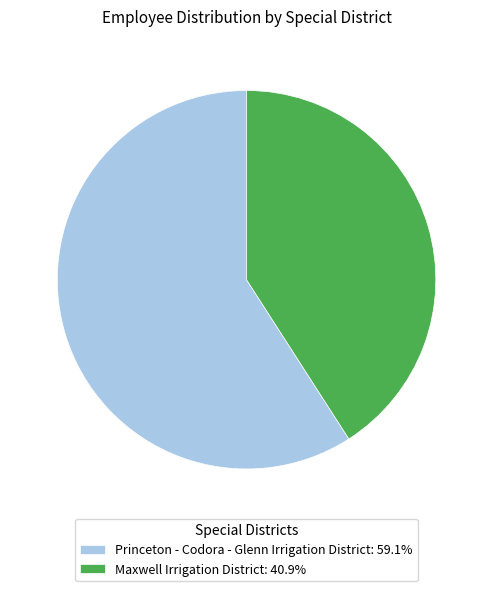

Rank the categories by value from highest to lowest.

Princeton - Codora - Glenn Irrigation District, Maxwell Irrigation District